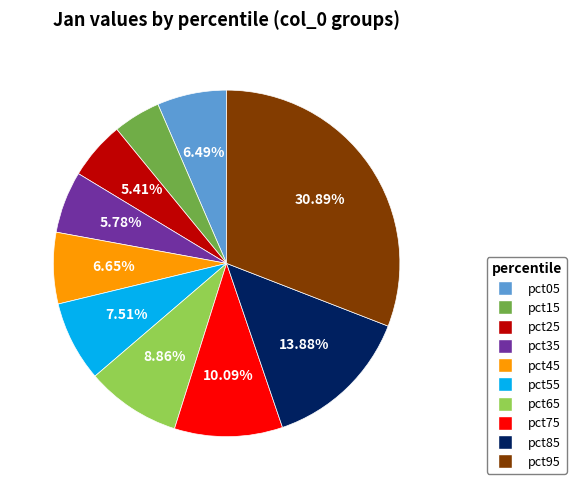

How many slices are in this pie chart?

10